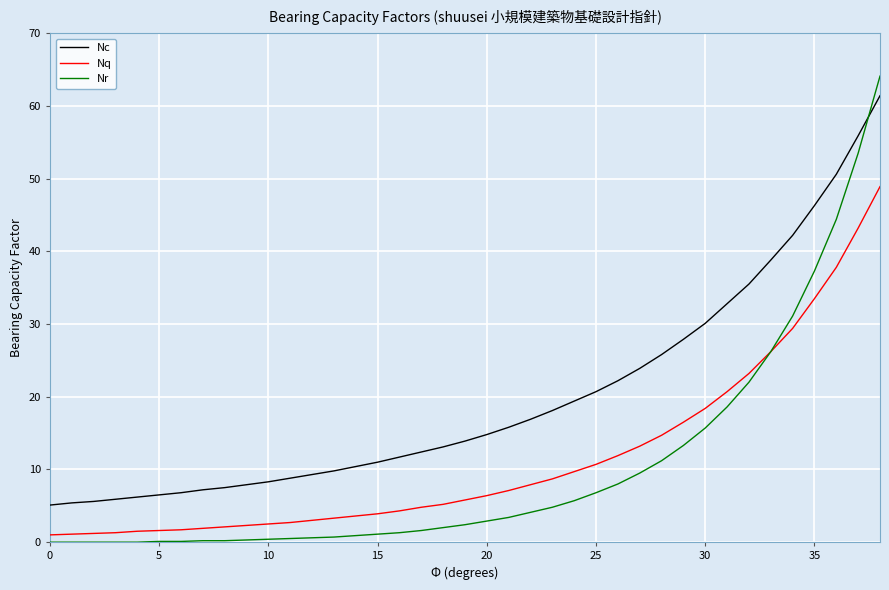

True or false: Nq and Nc intersect in this chart.

False